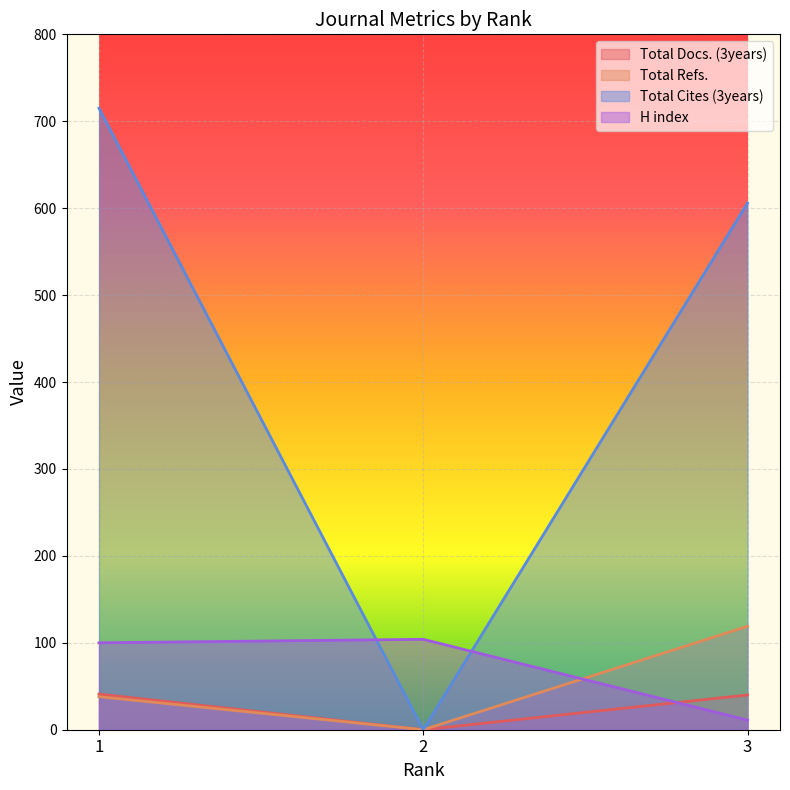

The Total Docs. (3years) series shows 19 at 2. True or false?

False